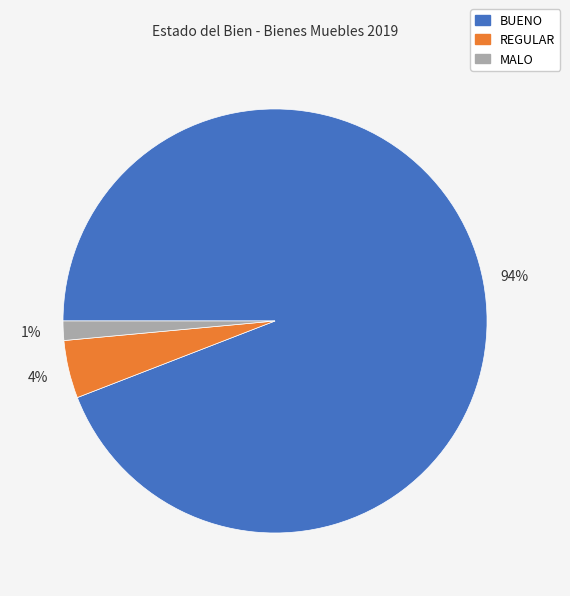

Is it true that REGULAR is 11% of the pie?

False